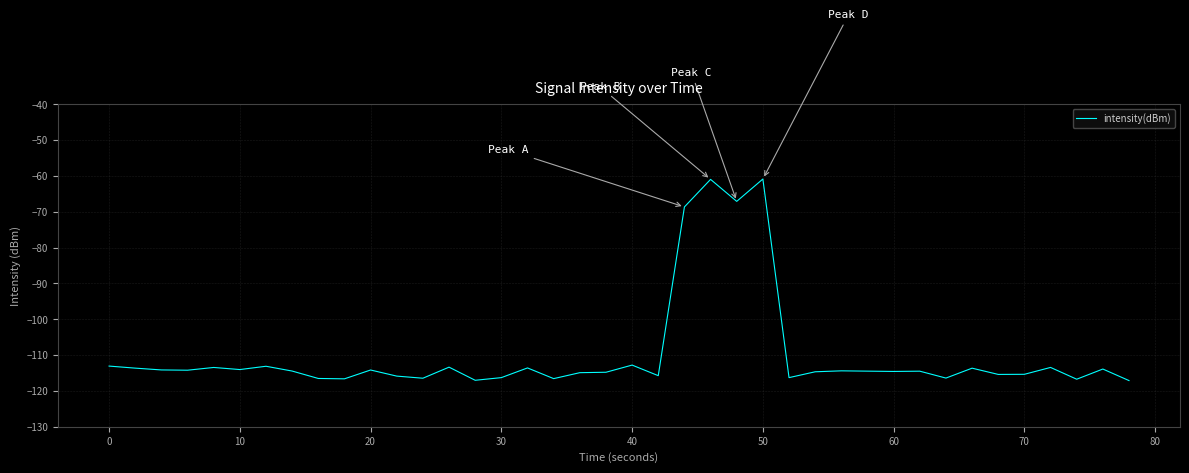

What is the minimum value shown in the chart?

-117.1